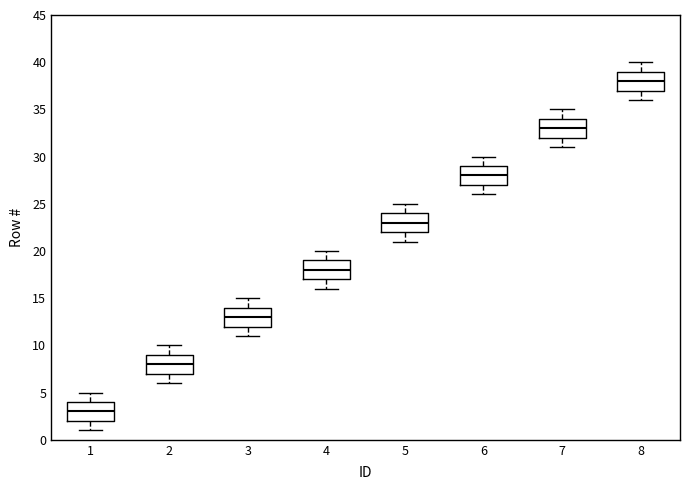

Reading left to right, read every box against the y-axis: the position of its median line, the range the box covers, and the ends of its whiskers. The values are not printed on the chart, so give them approximately, as read against the axis.

1: median 3, box 2 to 4, whiskers 1 to 5
2: median 8, box 7 to 9, whiskers 6 to 10
3: median 13, box 12 to 14, whiskers 11 to 15
4: median 18, box 17 to 19, whiskers 16 to 20
5: median 23, box 22 to 24, whiskers 21 to 25
6: median 28, box 27 to 29, whiskers 26 to 30
7: median 33, box 32 to 34, whiskers 31 to 35
8: median 38, box 37 to 39, whiskers 36 to 40